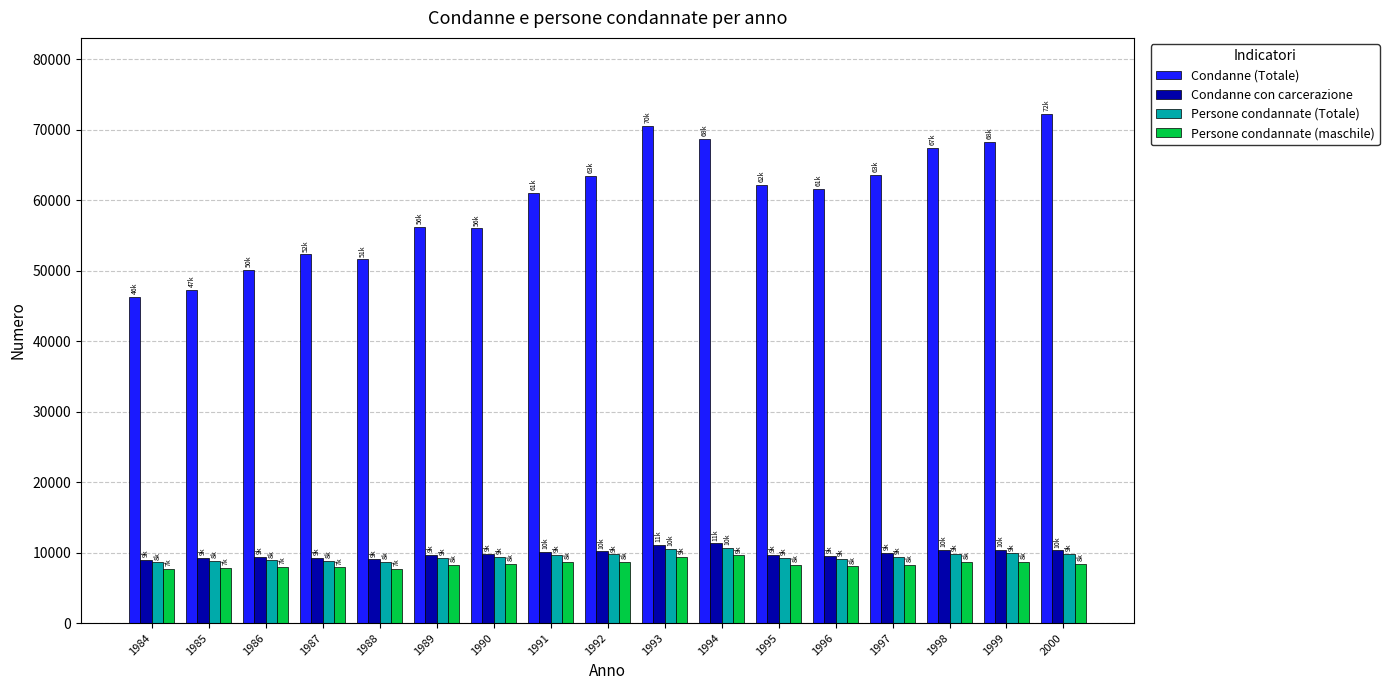

What is the sum of the Persone condannate (Totale) values at 1984 and 1995?

17822